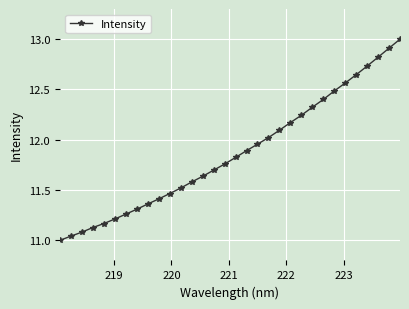

What is the maximum value shown in the chart?

13.0